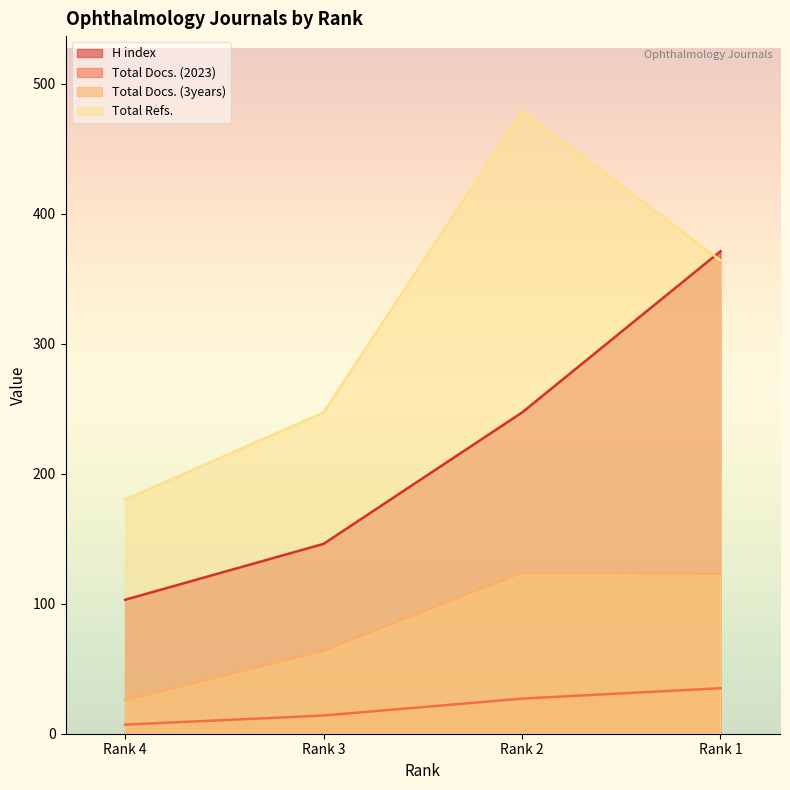

Reading left to right, transcribe all the data shown in this chart.

H index: 103	146	247	371
Total Docs. (2023): 7	14	27	35
Total Docs. (3years): 26	64	124	123
Total Refs.: 180	247	479	364